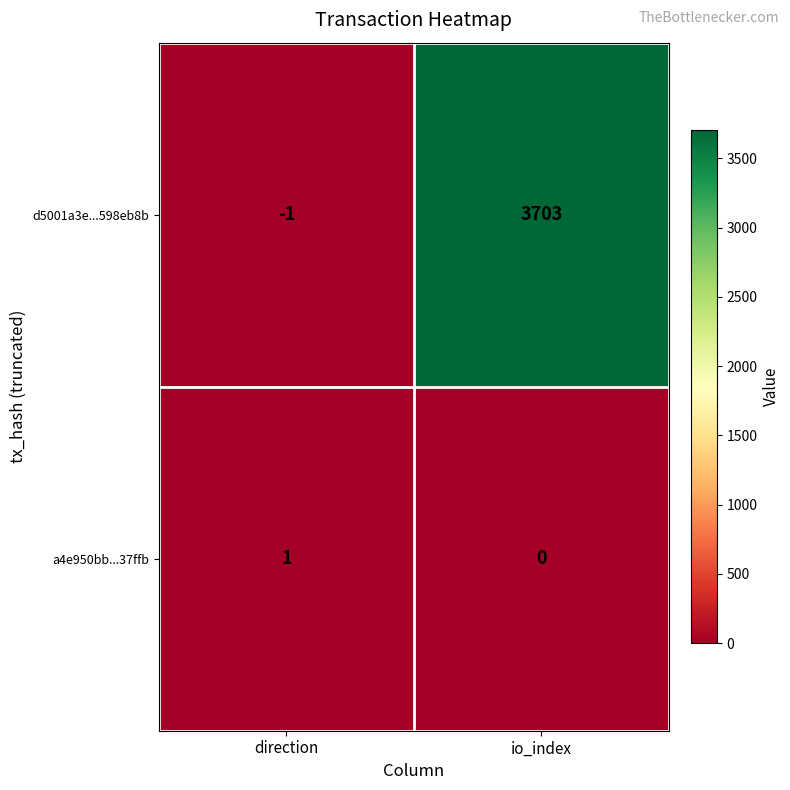

What is the difference between the highest and lowest values at io_index?

3703